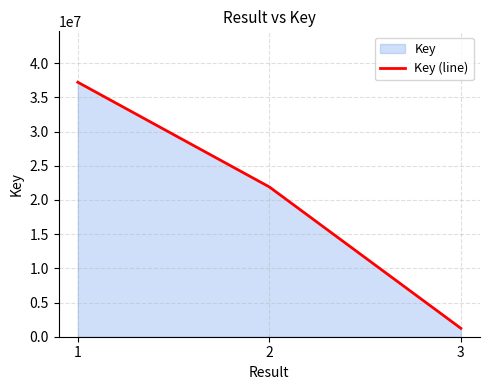

How many values are between 1234469 and 37218290?

3